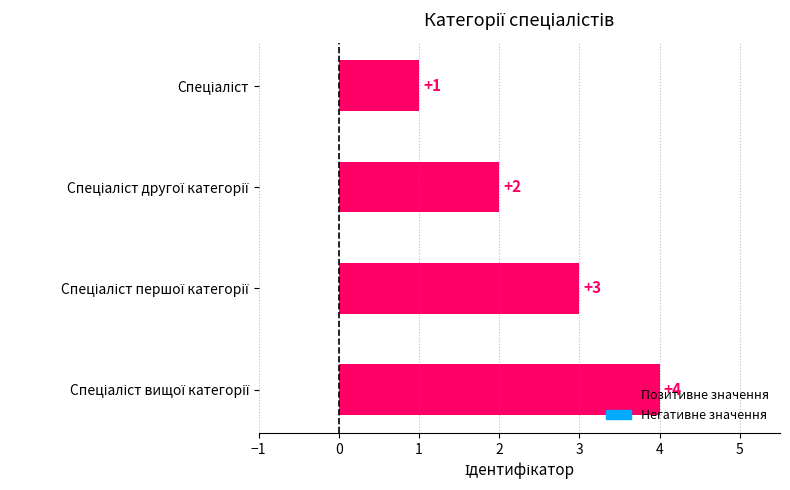

What is the maximum value shown in the chart?

4